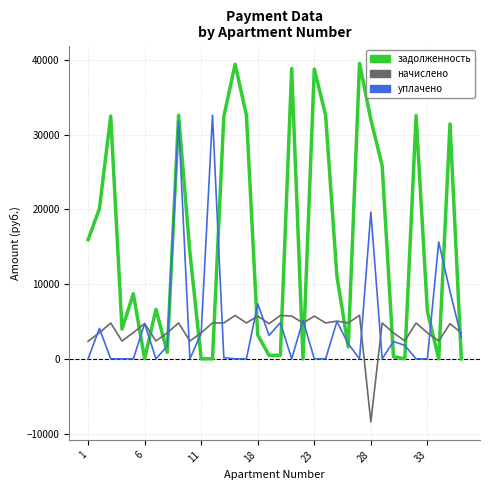

What is the difference between the second highest and second lowest values in the начислено series?

3460.8